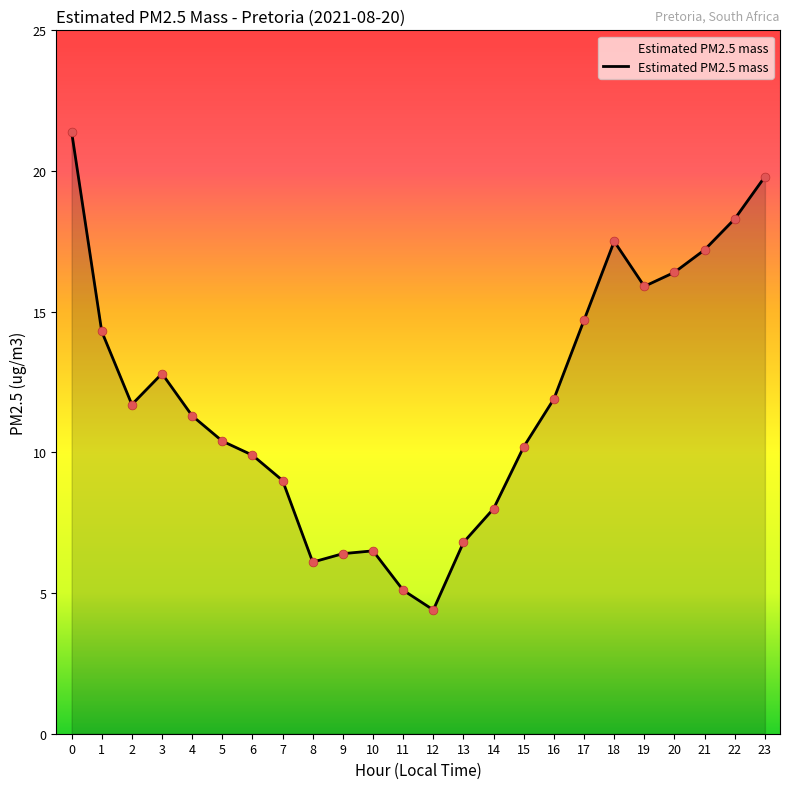

What is the change in value from 5 to 13?

-3.6